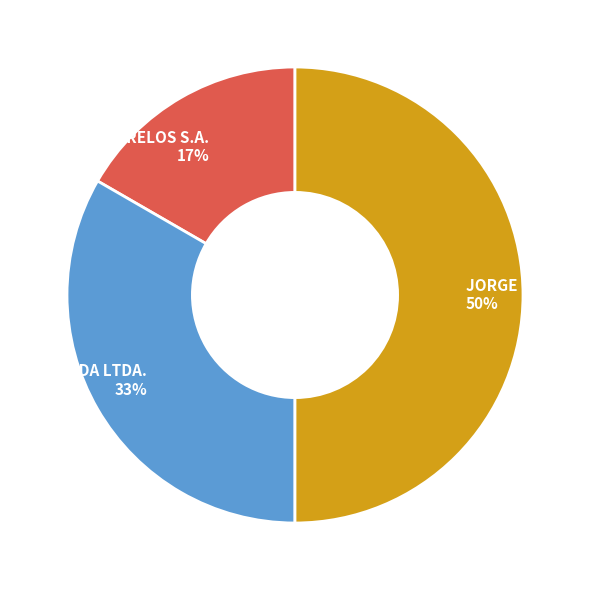

To the nearest percent, what percentage of the pie is JORGE MENESES?

50%